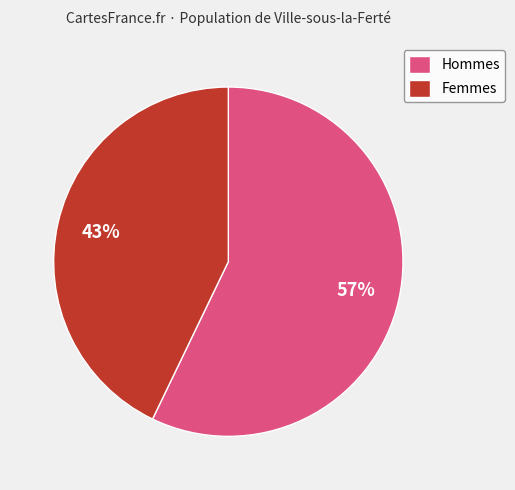

Count the number of slices in the pie.

2